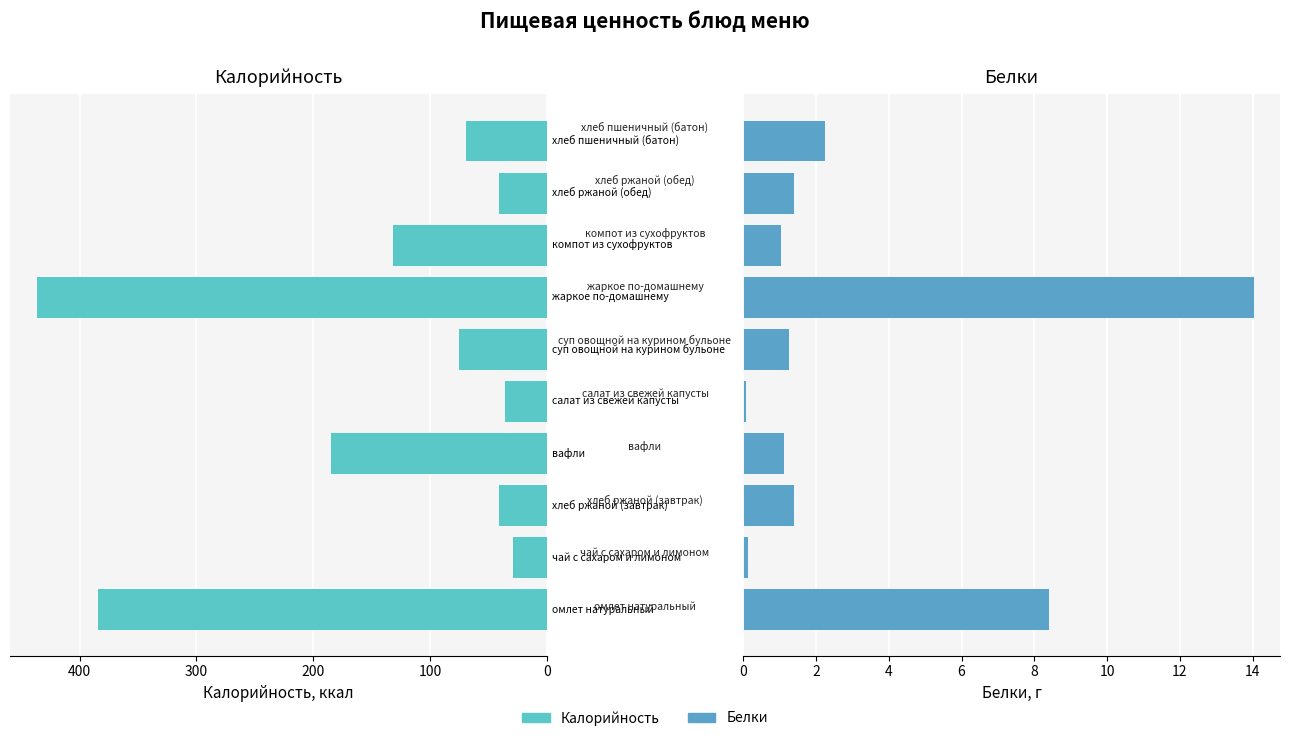

How many bars are there in total?

20